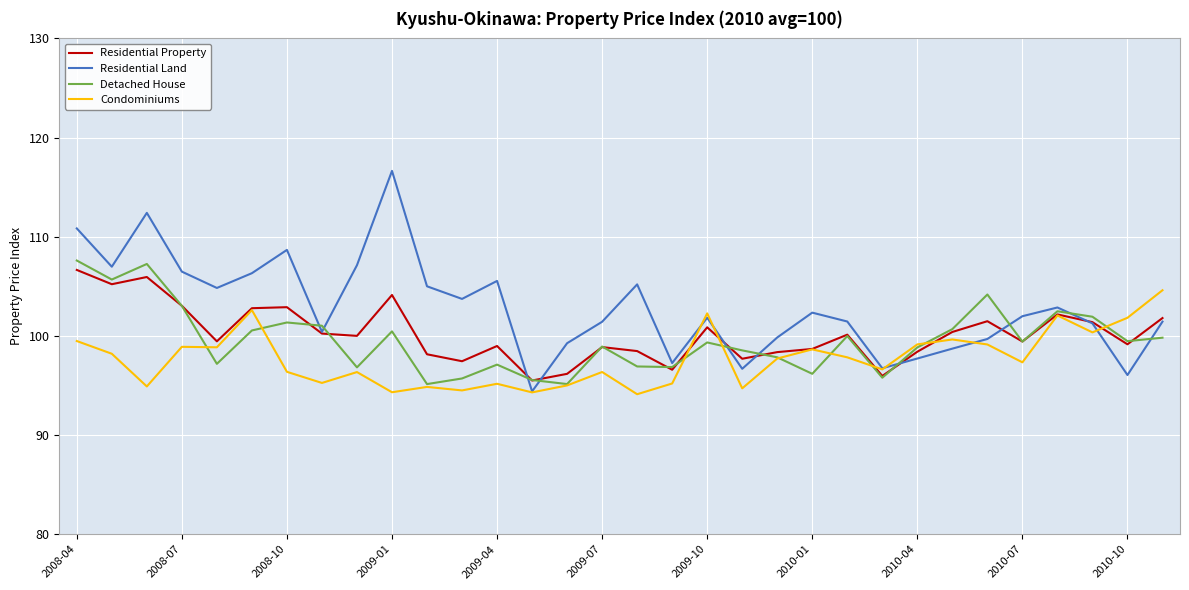

Which series has the largest total across all categories?

Residential Land